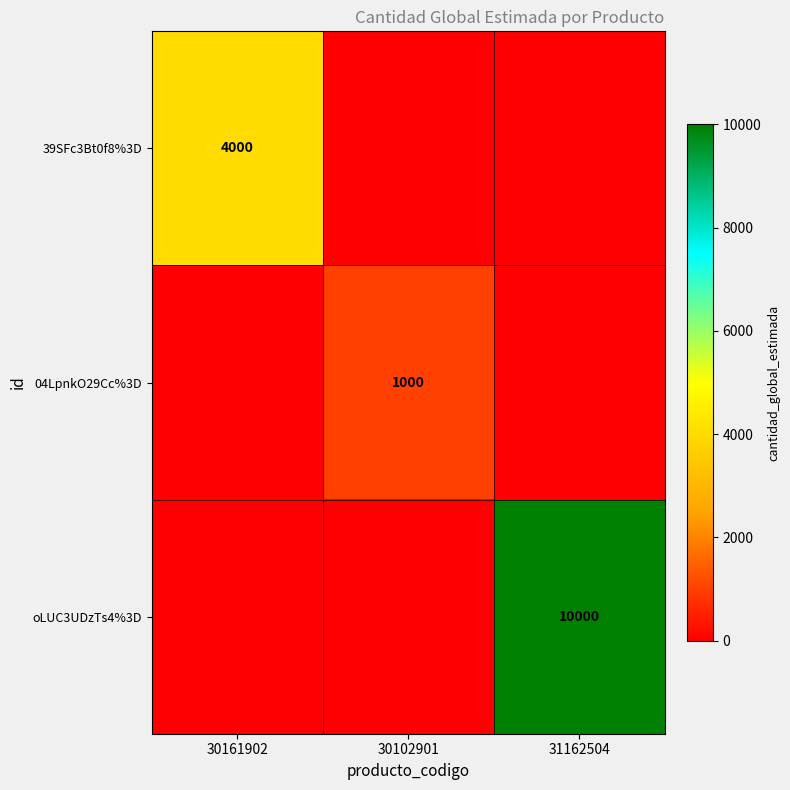

Is it true that 39SFc3Bt0f8%3D equals 1745 at 30161902?

False